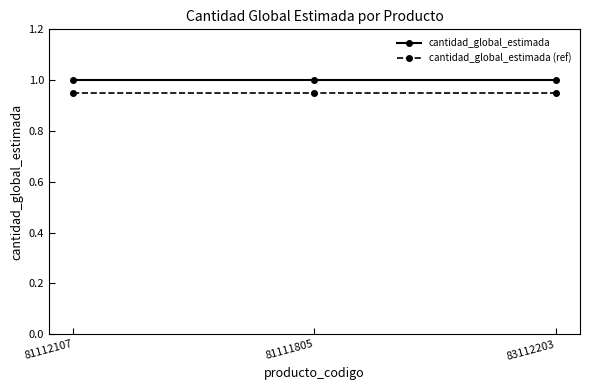

Is it true that cantidad_global_estimada equals 1.0 at 81111805?

True